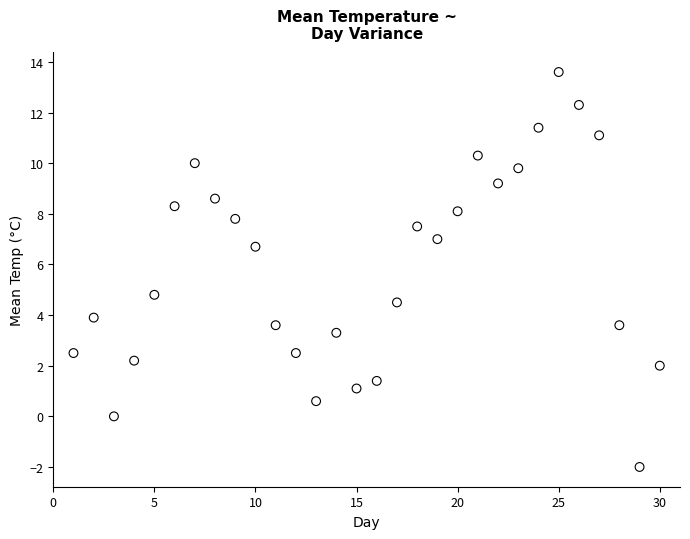

What is the range of X values (max minus min)?

29.0